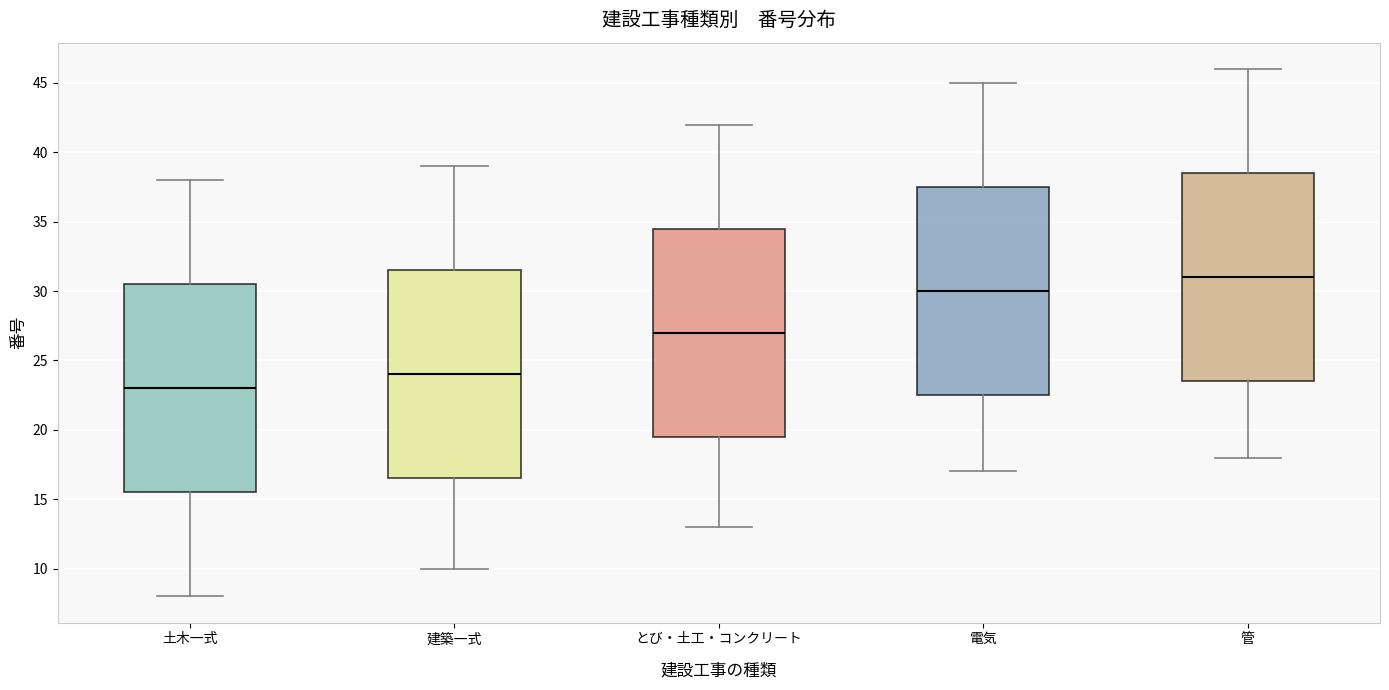

Reading left to right, read every box against the y-axis: the position of its median line, the range the box covers, and the ends of its whiskers. The values are not printed on the chart, so give them approximately, as read against the axis.

土木一式: median 23.0, box 15.5 to 30.5, whiskers 8.0 to 38.0
建築一式: median 24.0, box 16.5 to 31.5, whiskers 10.0 to 39.0
とび・土工・コンクリート: median 27.0, box 19.5 to 34.5, whiskers 13.0 to 42.0
電気: median 30.0, box 22.5 to 37.5, whiskers 17.0 to 45.0
管: median 31.0, box 23.5 to 38.5, whiskers 18.0 to 46.0